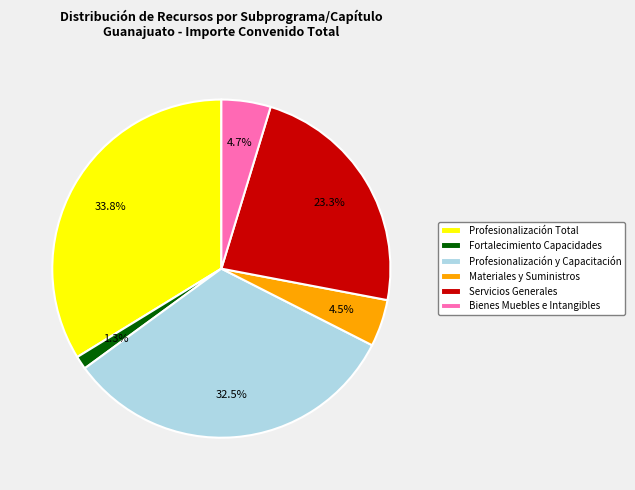

Is Materiales y Suministros the majority of the pie?

No